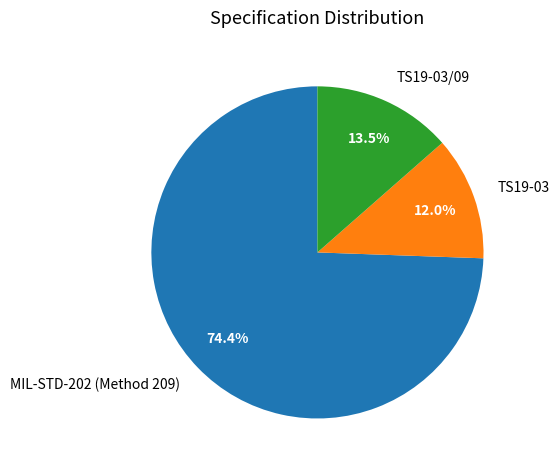

Combined, what portion of the pie is TS19-03 and MIL-STD-202 (Method 209)?

86.5%